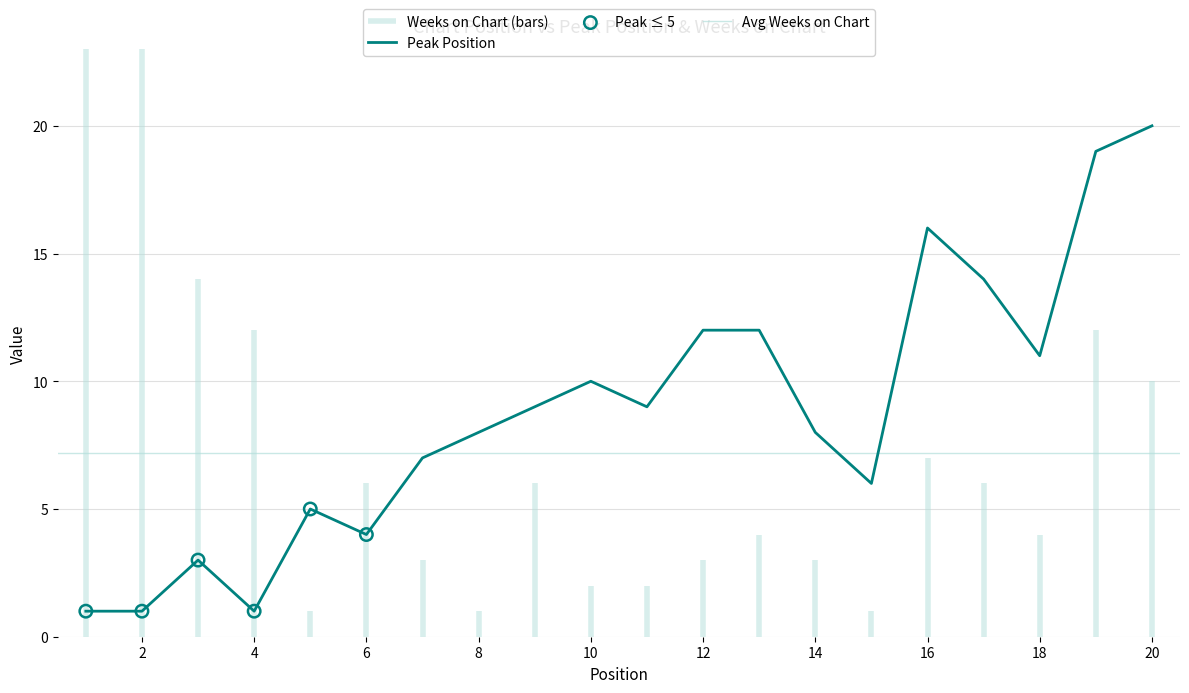

What is the ratio of the value at 19 to the value at 13?

1.6